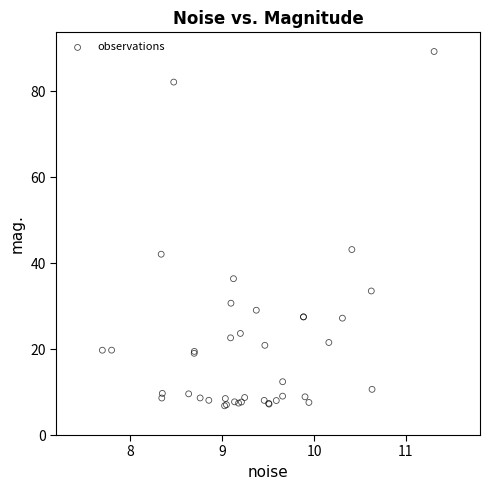

What Y value in the scatter plot is closest to 48?

43.1